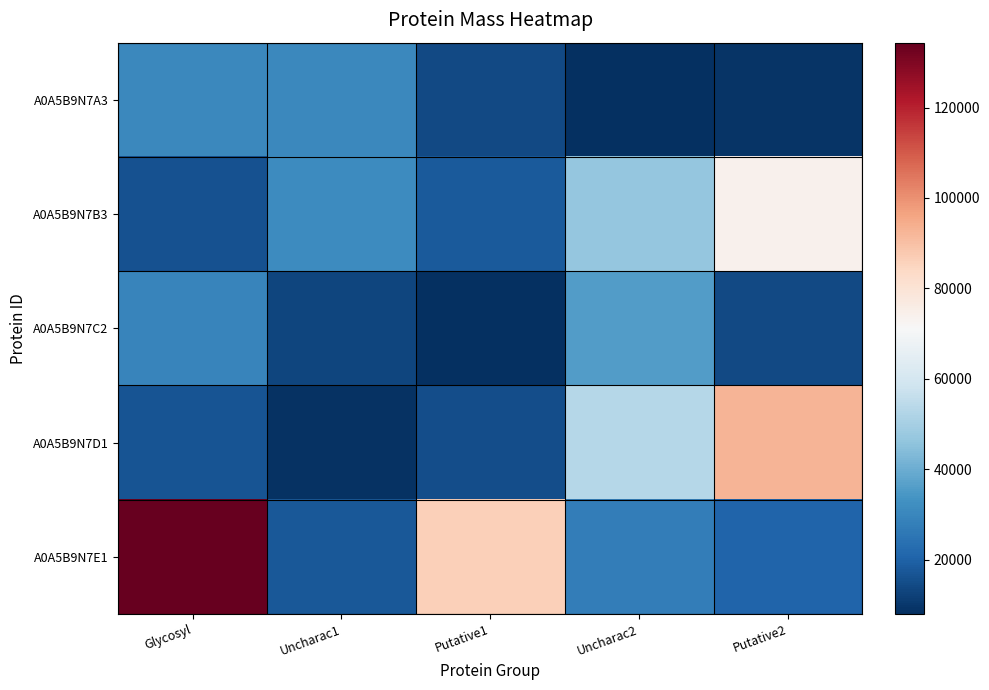

Reading left to right, transcribe all the data shown in this chart.

A0A5B9N7A3: Glycosyl=30353.6	Uncharac1=30363.9	Putative1=13989.0	Uncharac2=8017.1	Putative2=9166.6
A0A5B9N7B3: Glycosyl=16335.6	Uncharac1=31311.2	Putative1=18164.1	Uncharac2=46736.5	Putative2=73837.6
A0A5B9N7C2: Glycosyl=29476.6	Uncharac1=13173.1	Putative1=8013.0	Uncharac2=35729.3	Putative2=14081.2
A0A5B9N7D1: Glycosyl=16421.9	Uncharac1=8776.7	Putative1=15398.7	Uncharac2=53027.6	Putative2=92783.8
A0A5B9N7E1: Glycosyl=134334.8	Uncharac1=17763.9	Putative1=86387.5	Uncharac2=27694.0	Putative2=20584.1